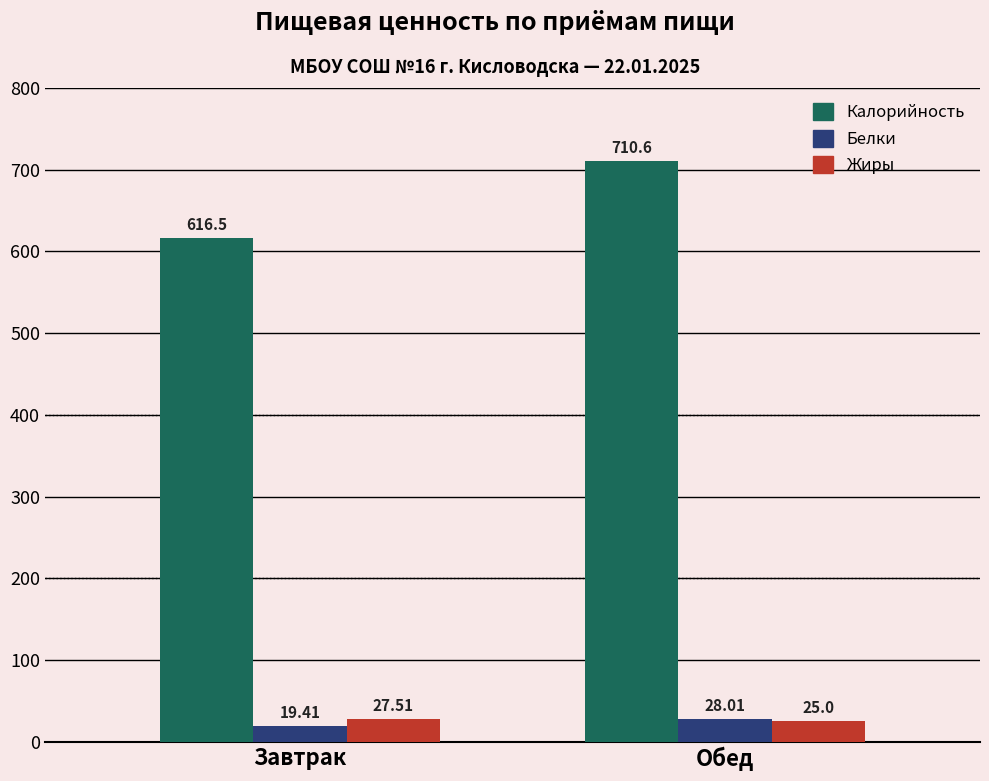

Reading left to right, what are all the values shown in this chart?

Калорийность: Завтрак=616.5	Обед=710.6
Белки: Завтрак=19.4	Обед=28.0
Жиры: Завтрак=27.5	Обед=25.0